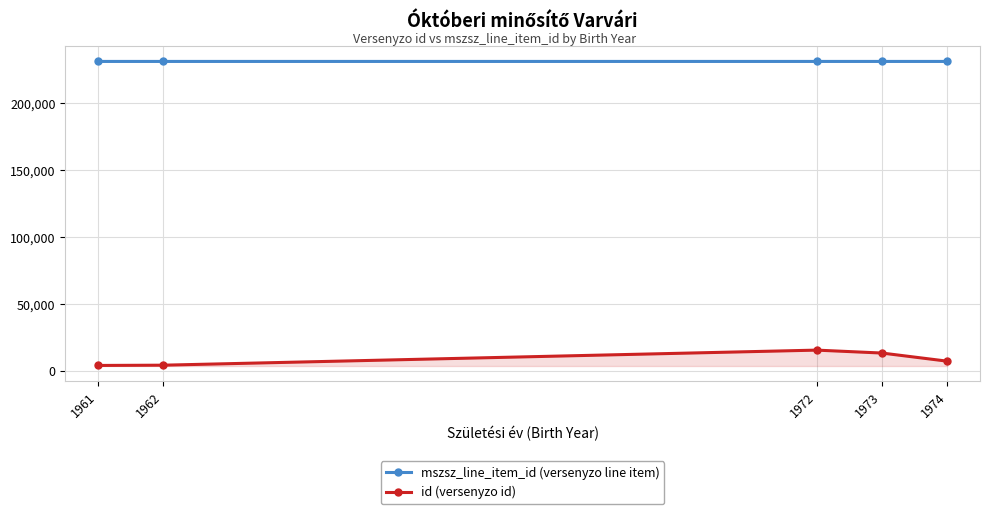

What value does the mszsz_line_item_id (versenyzo line item) series have at 1962?

231074